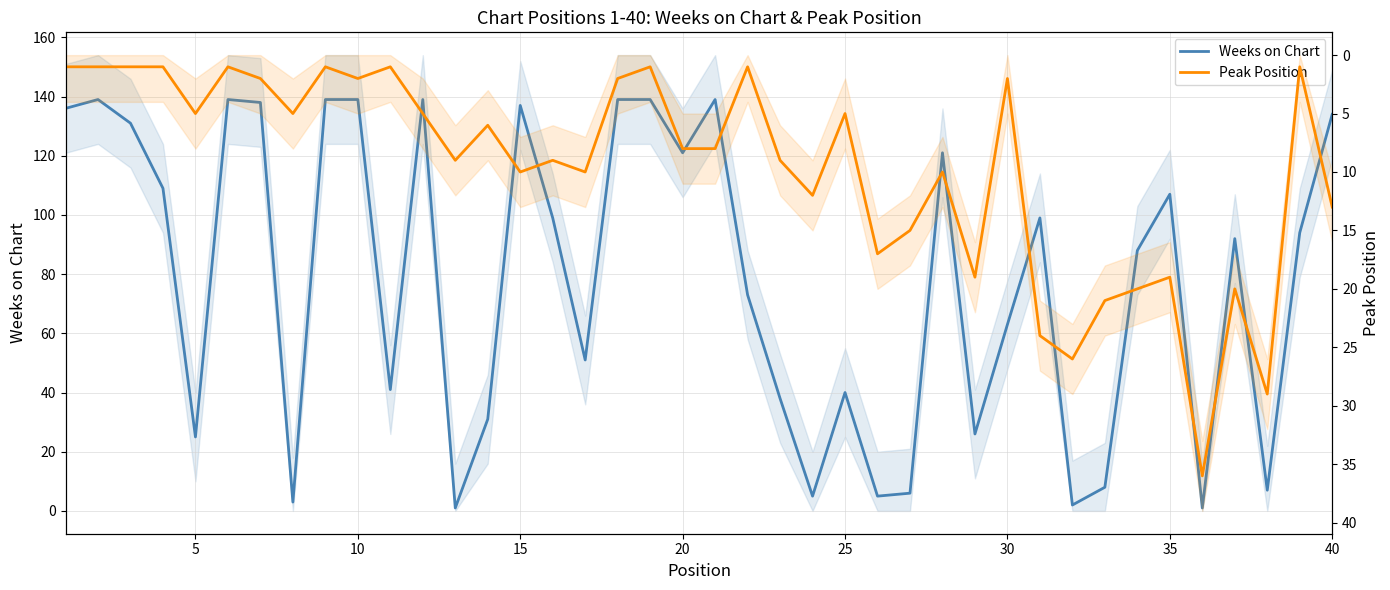

How many distinct data groups are displayed?

2